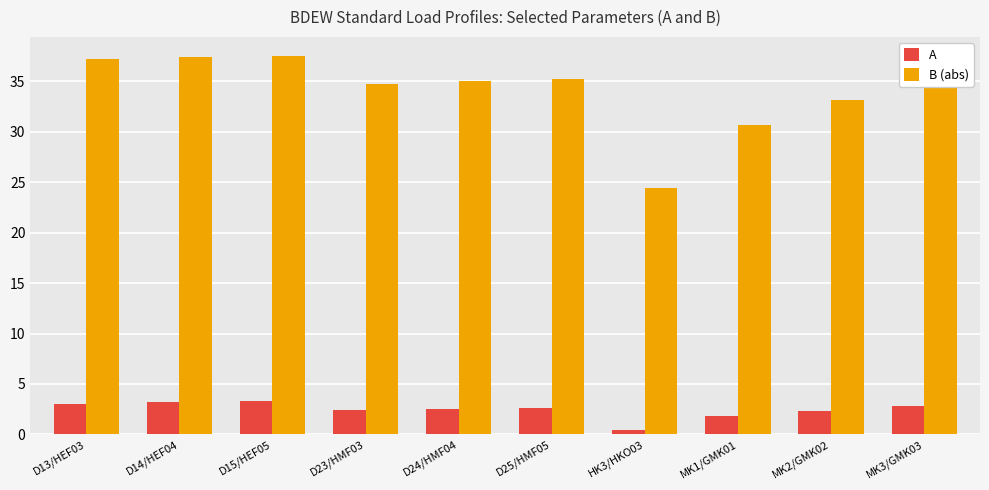

What is the label of the 9th bar from the left?

MK2/GMK02